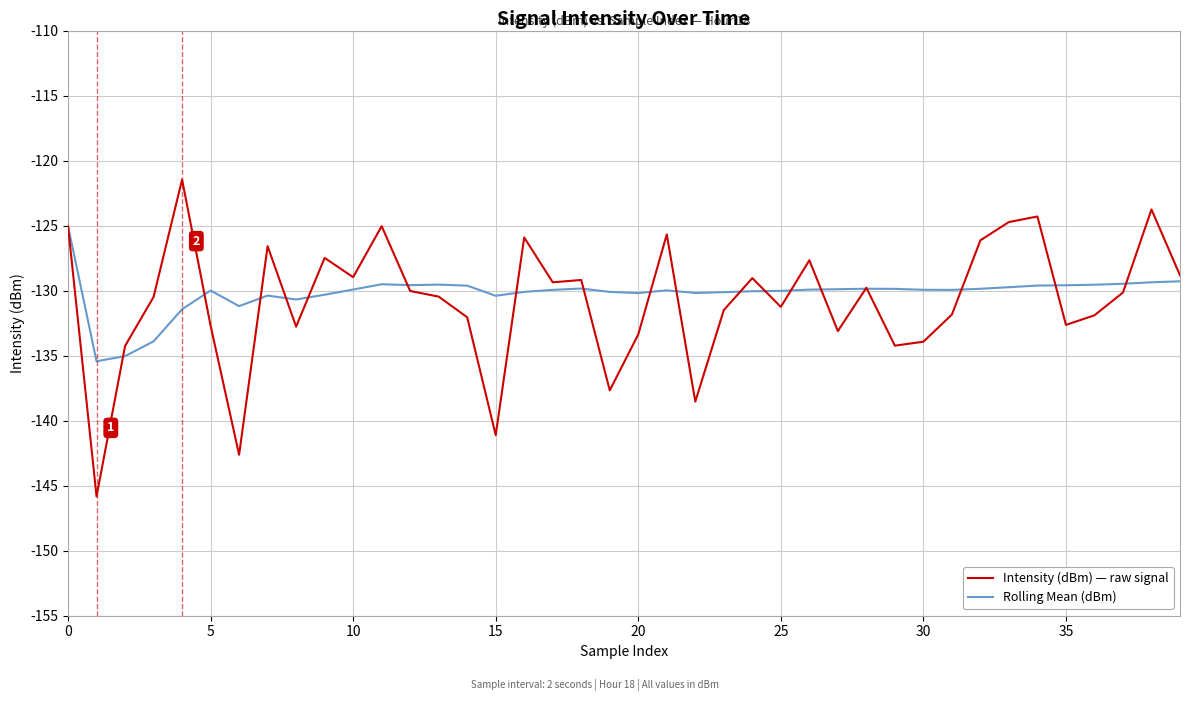

Rank the series by their maximum value, from highest to lowest.

Intensity (dBm) — raw signal, Rolling Mean (dBm)